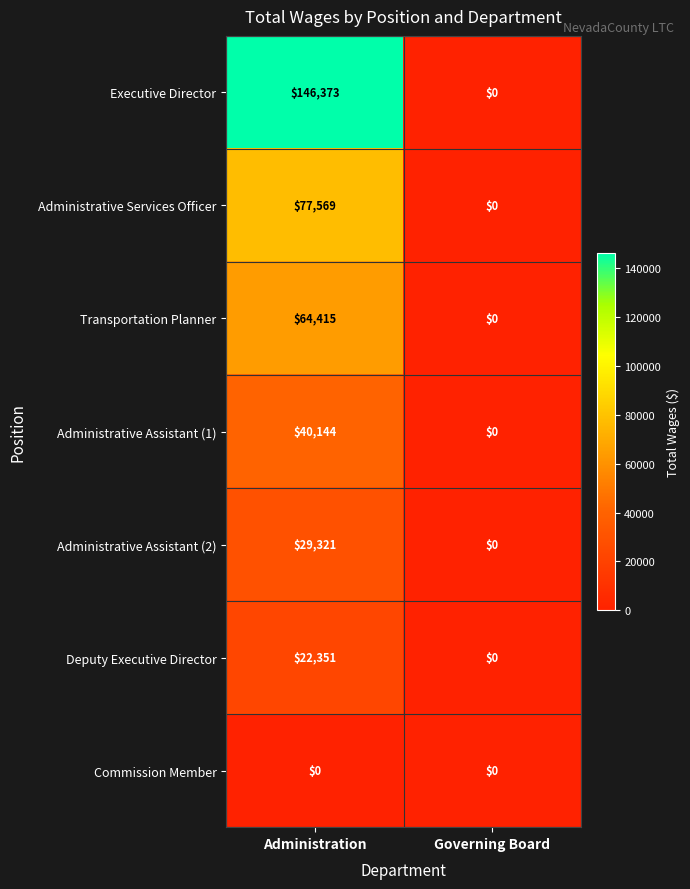

The Executive Director series shows 100127 at Administration. True or false?

False